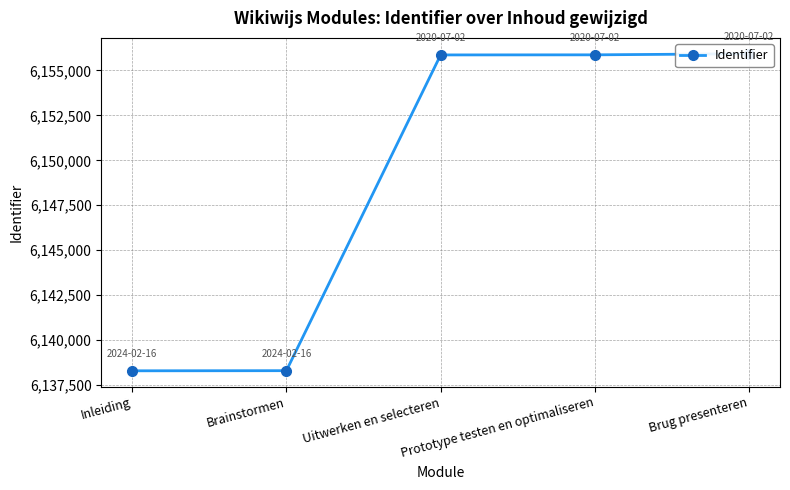

Where does the data first go above 6155865?

Prototype testen en optimaliseren